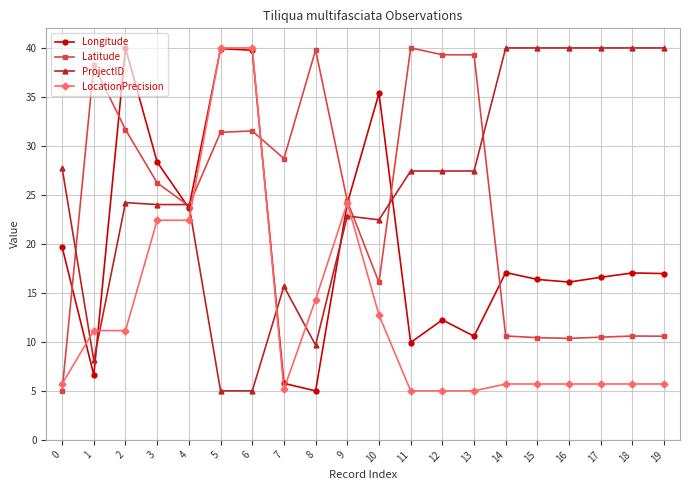

Where is the first local maximum for Latitude?

1